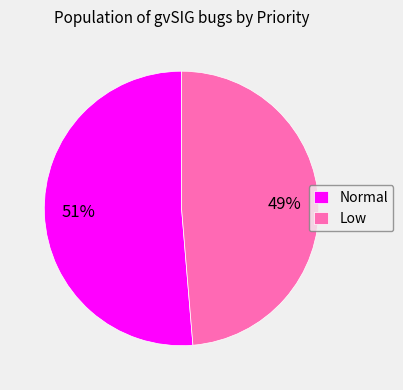

Which slice is the largest?

Normal